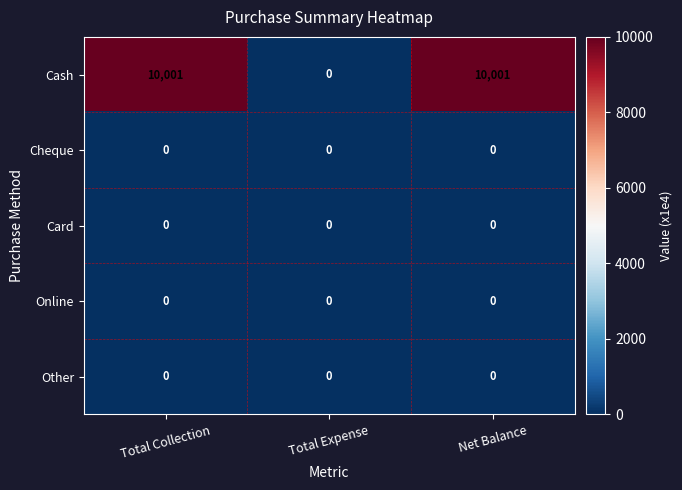

At how many categories does at least one series exceed 6015?

2